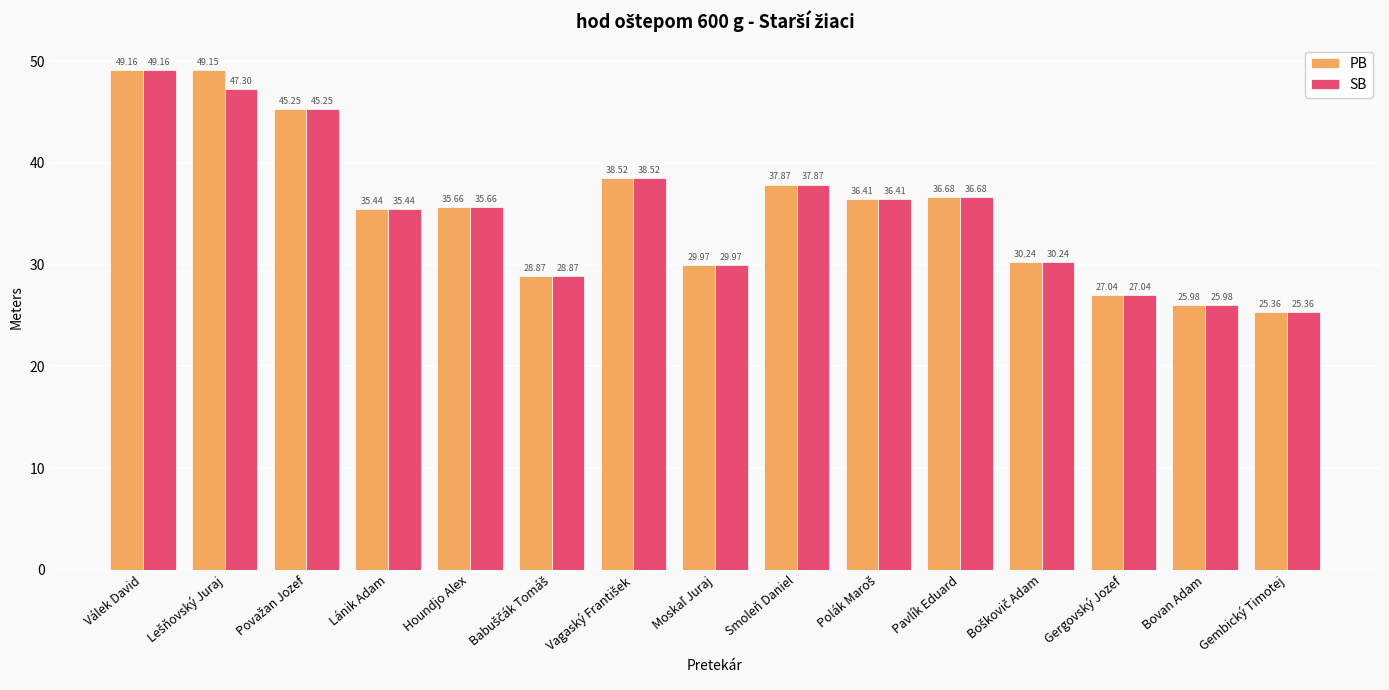

What is the total value across all series at Válek David?

98.3